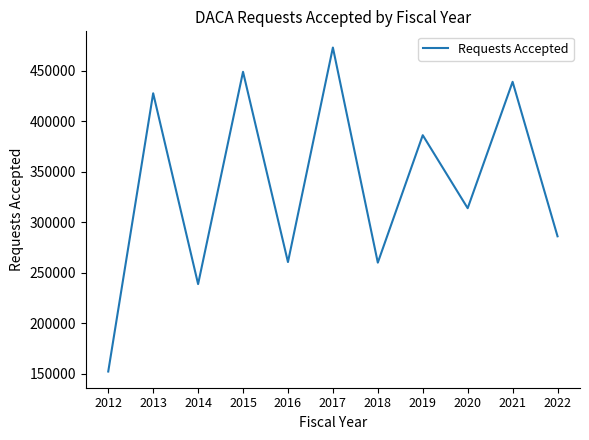

What is the difference between the values at 2013 and 2020?

113673